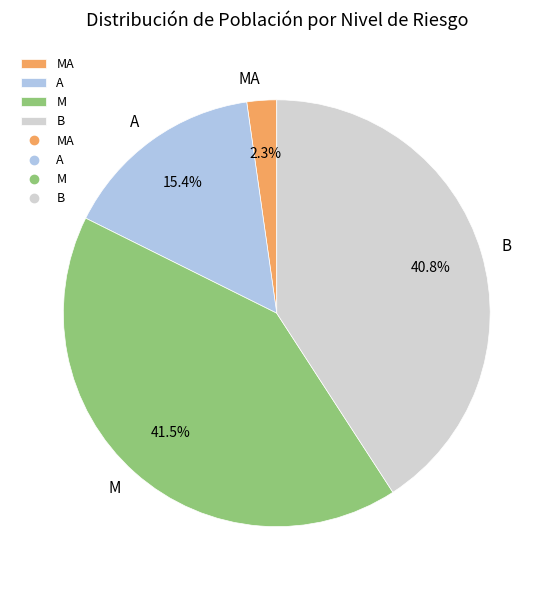

Rank the categories by value from lowest to highest.

MA, A, B, M